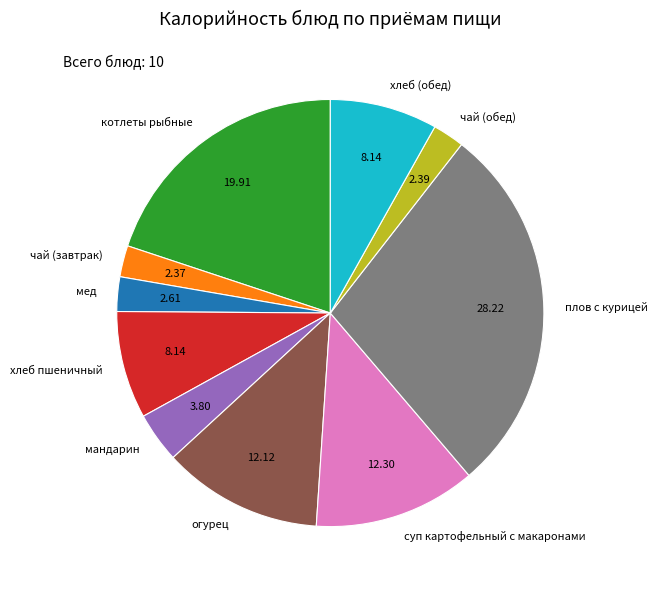

Combined, do чай (обед) and мед account for over 50%?

No